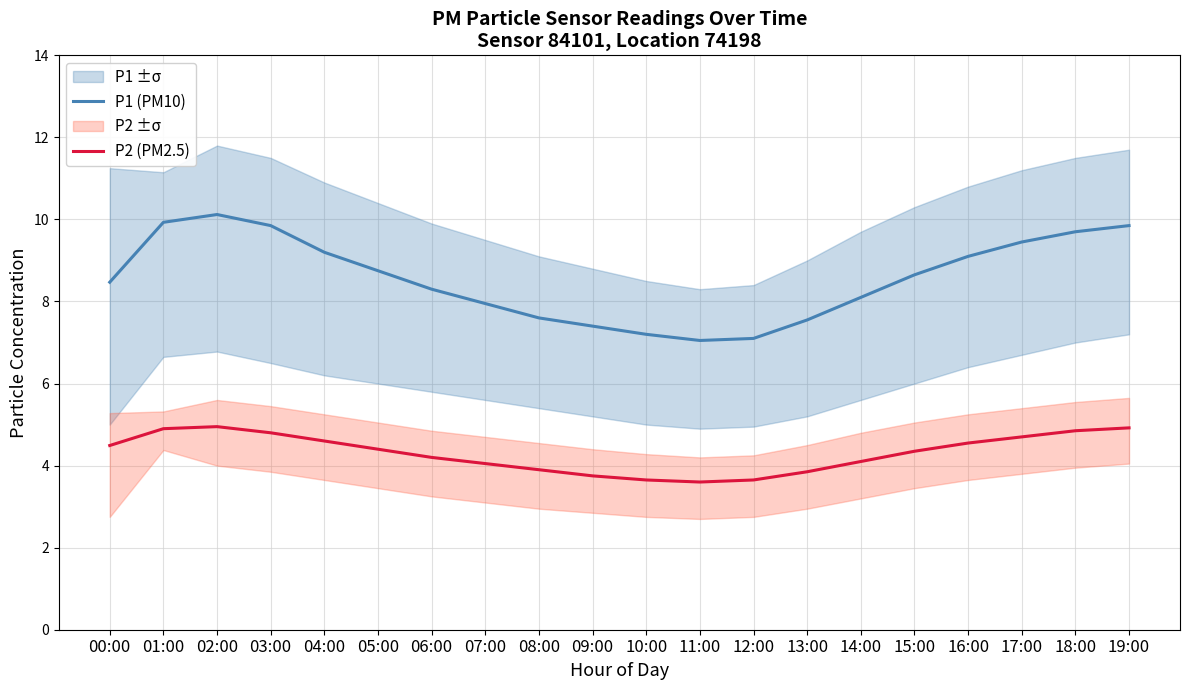

Reading left to right, list all the values displayed in this chart.

P1 (PM10): 8.5	9.9	10.1	9.8	9.2	8.8	8.3	8.0	7.6	7.4	7.2	7.0	7.1	7.5	8.1	8.7	9.1	9.4	9.7	9.8
P2 (PM2.5): 4.5	4.9	5.0	4.8	4.6	4.4	4.2	4.0	3.9	3.8	3.6	3.6	3.6	3.9	4.1	4.3	4.5	4.7	4.8	4.9